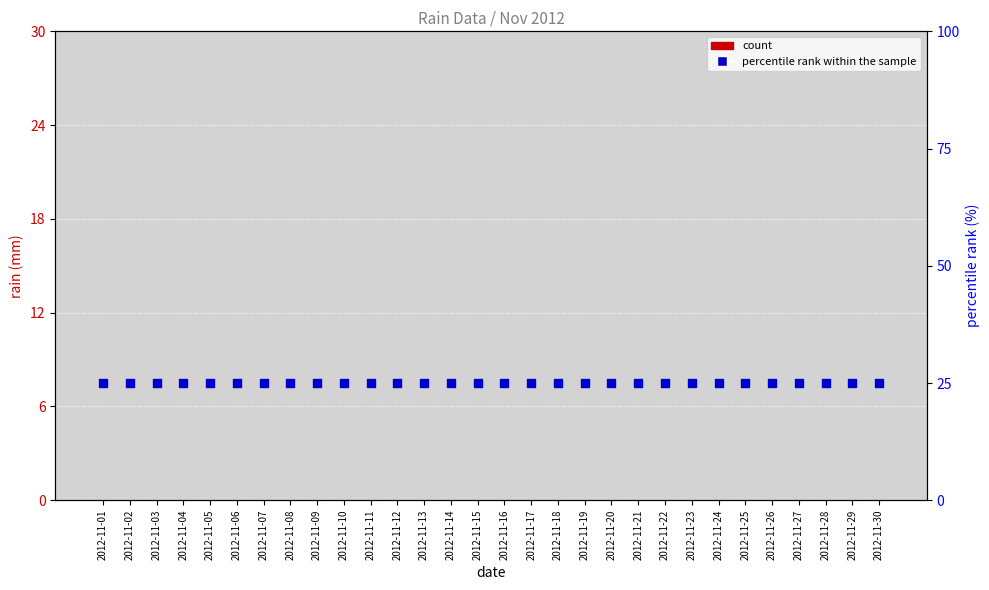

Which series has the largest total across all categories?

percentile rank within the sample